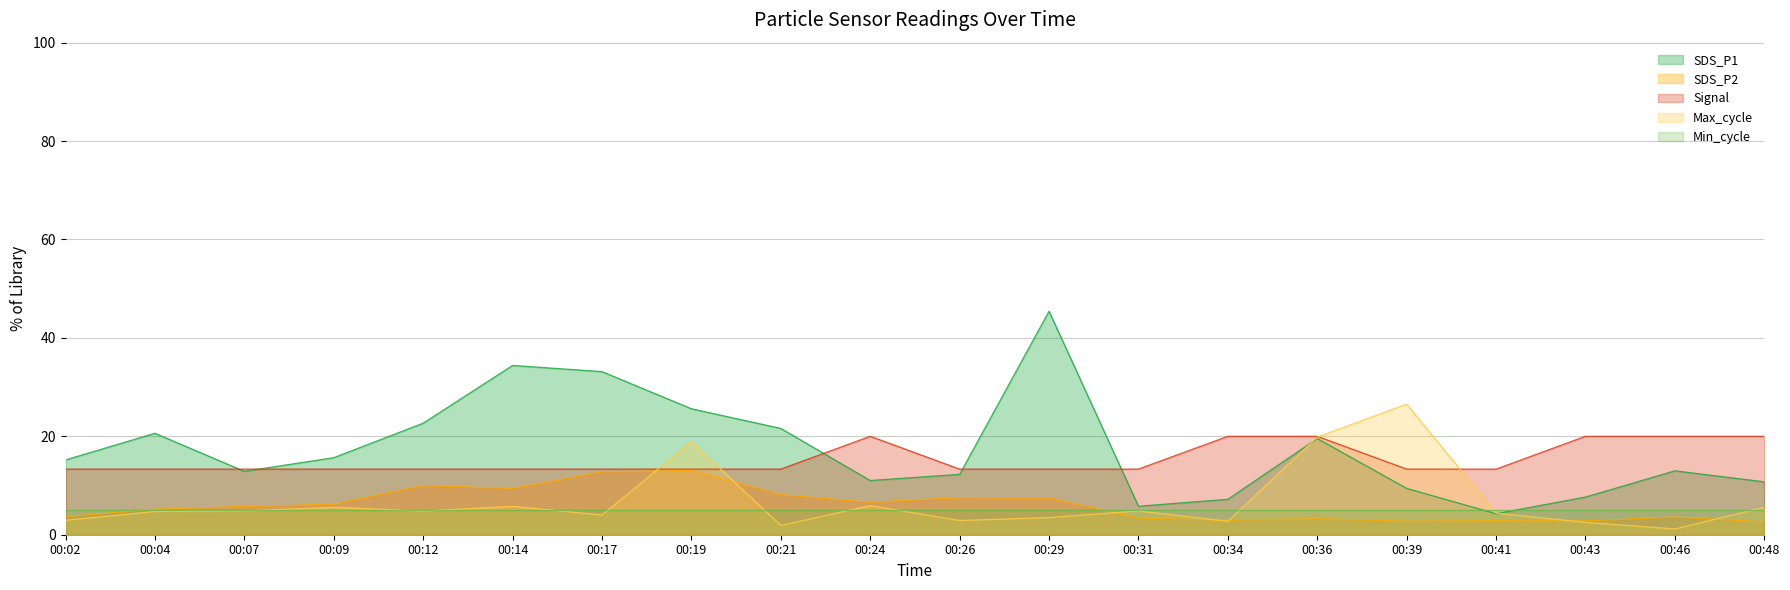

True or false: SDS_P2 and Signal cross at least once.

False